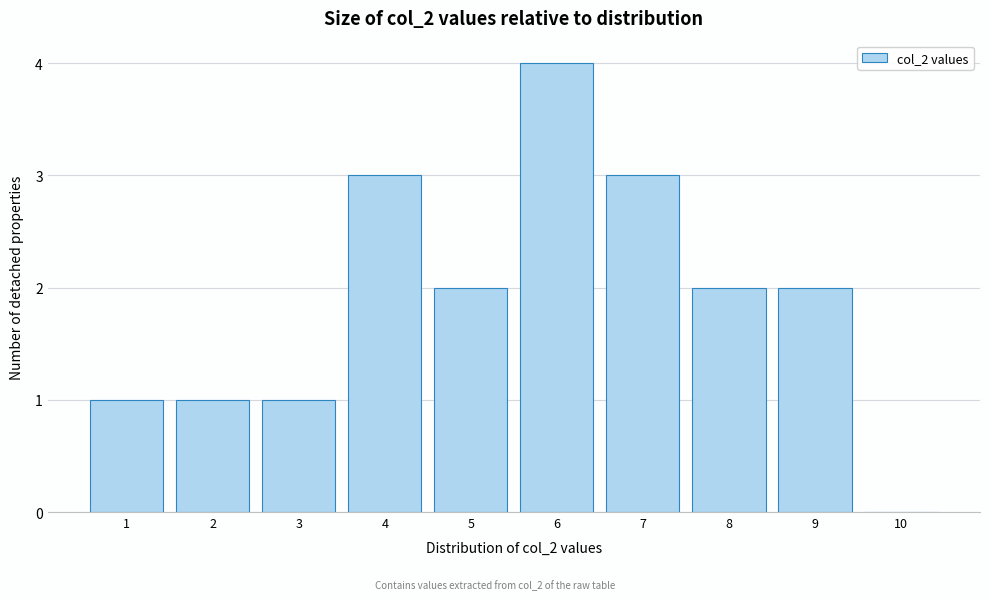

Reading left to right, extract all data points from this chart.

1=1	2=1	3=1	4=3	5=2	6=4	7=3	8=2	9=2	10=0